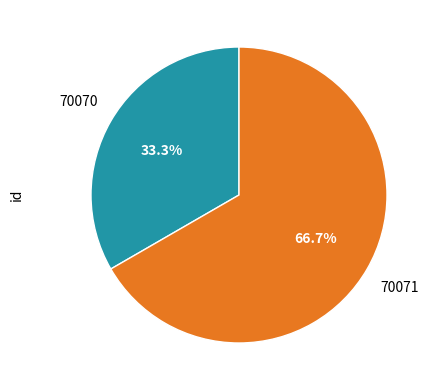

Is there any slice that represents more than half of the pie?

Yes